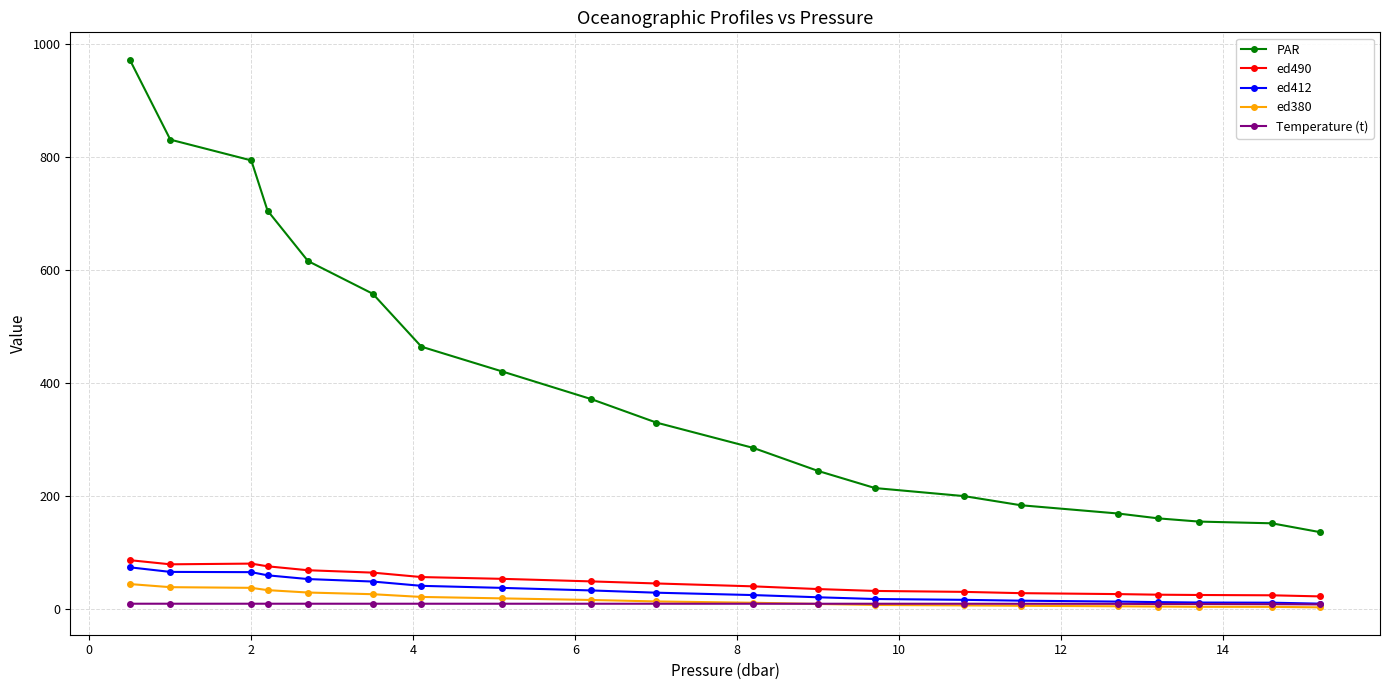

True or false: PAR and ed412 cross at least once.

False